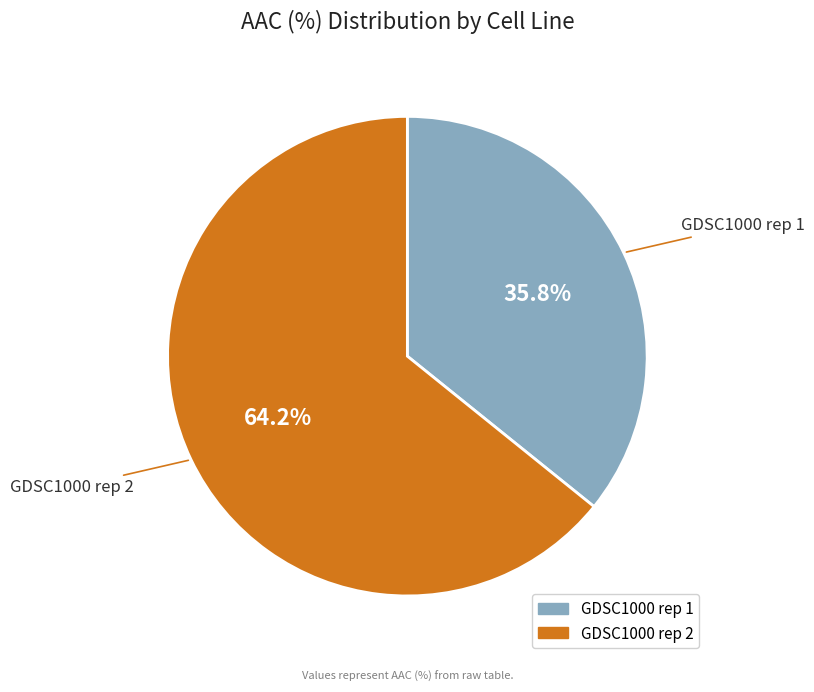

Which category has the smallest portion of the pie?

GDSC1000 rep 1